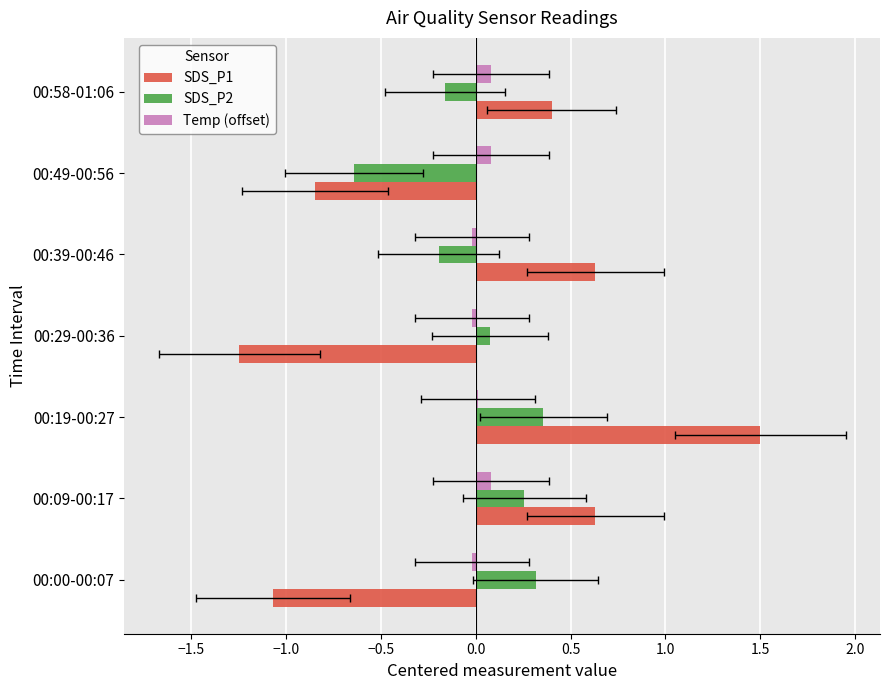

How many values in Temp (offset) are above zero?

4